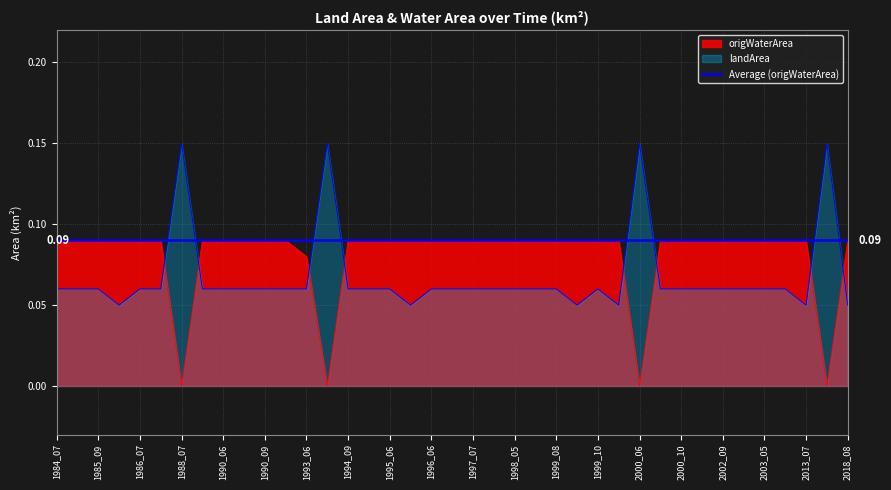

What is the difference between the second highest and second lowest values in the origlandArea series?

0.1